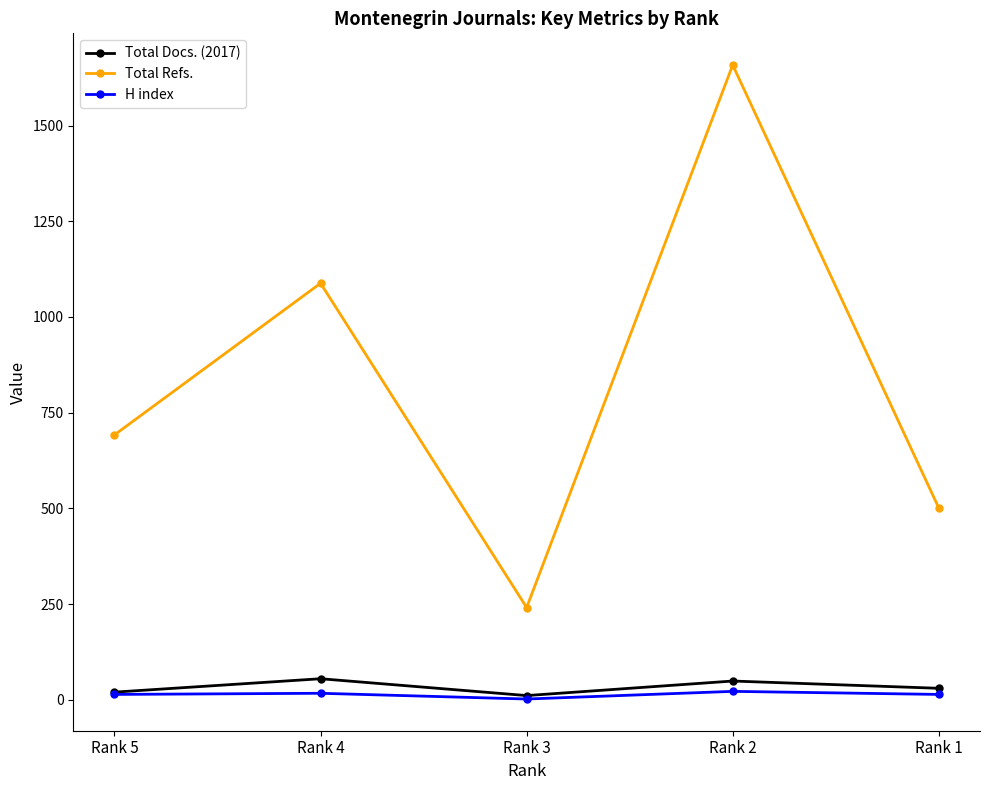

Is it true that H index equals 2 at Rank 3?

True